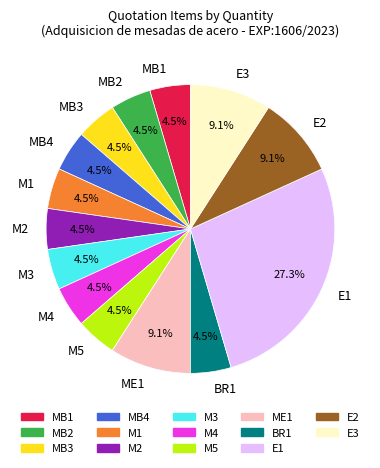

How many segments does this pie chart have?

14